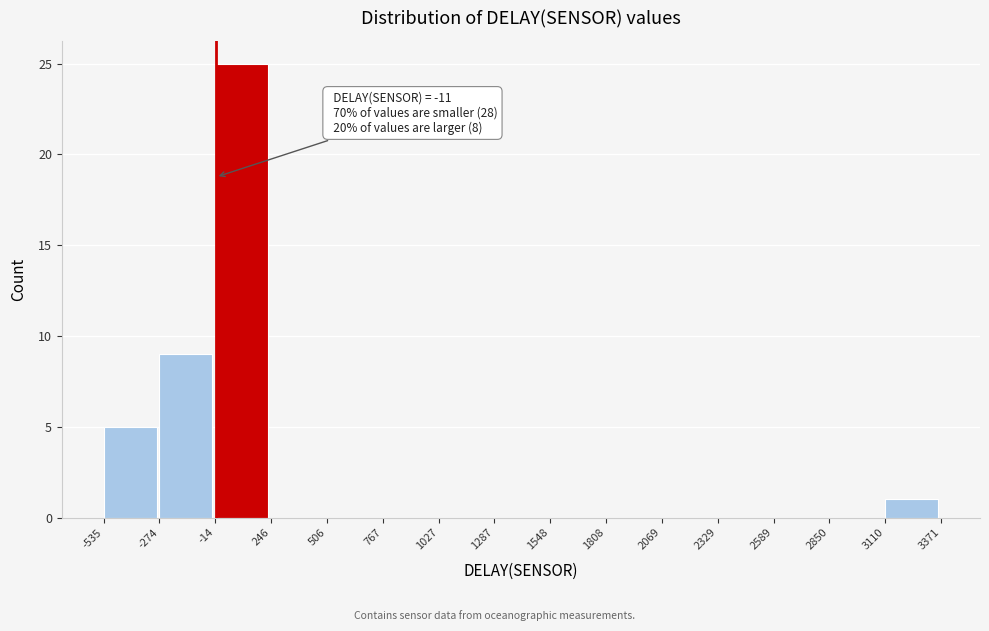

Over which range of the x-axis is the bar tallest?

-14 to 246